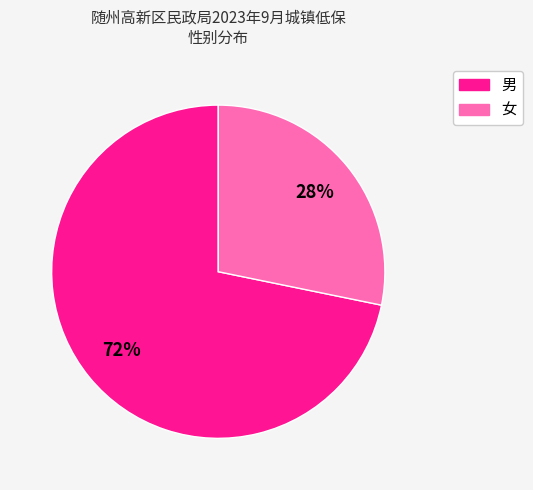

To the nearest percent, what percentage of the pie is 女?

28%